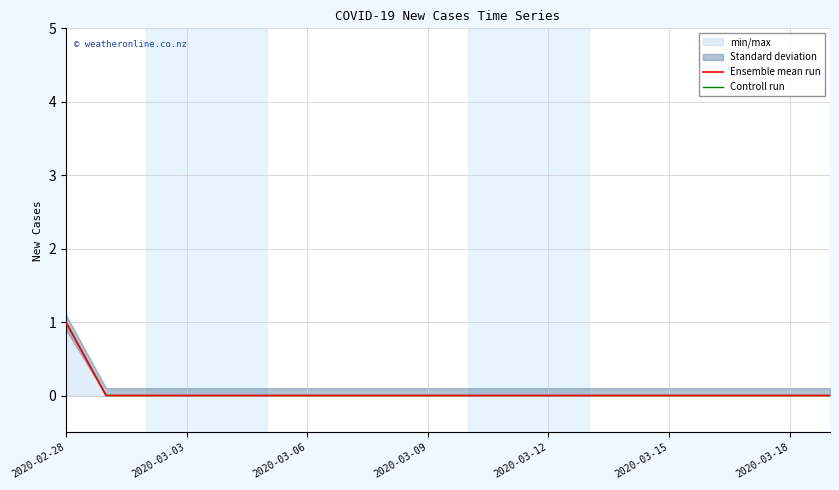

True or false: Ensemble mean run and Controll run intersect in this chart.

False